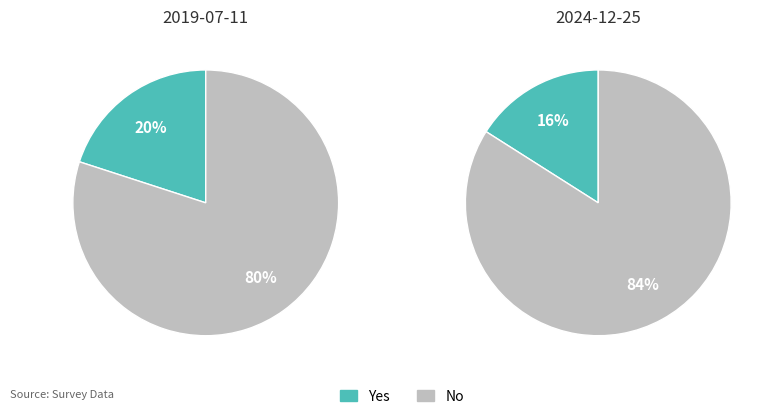

Is there any slice that represents more than half of the pie?

Yes